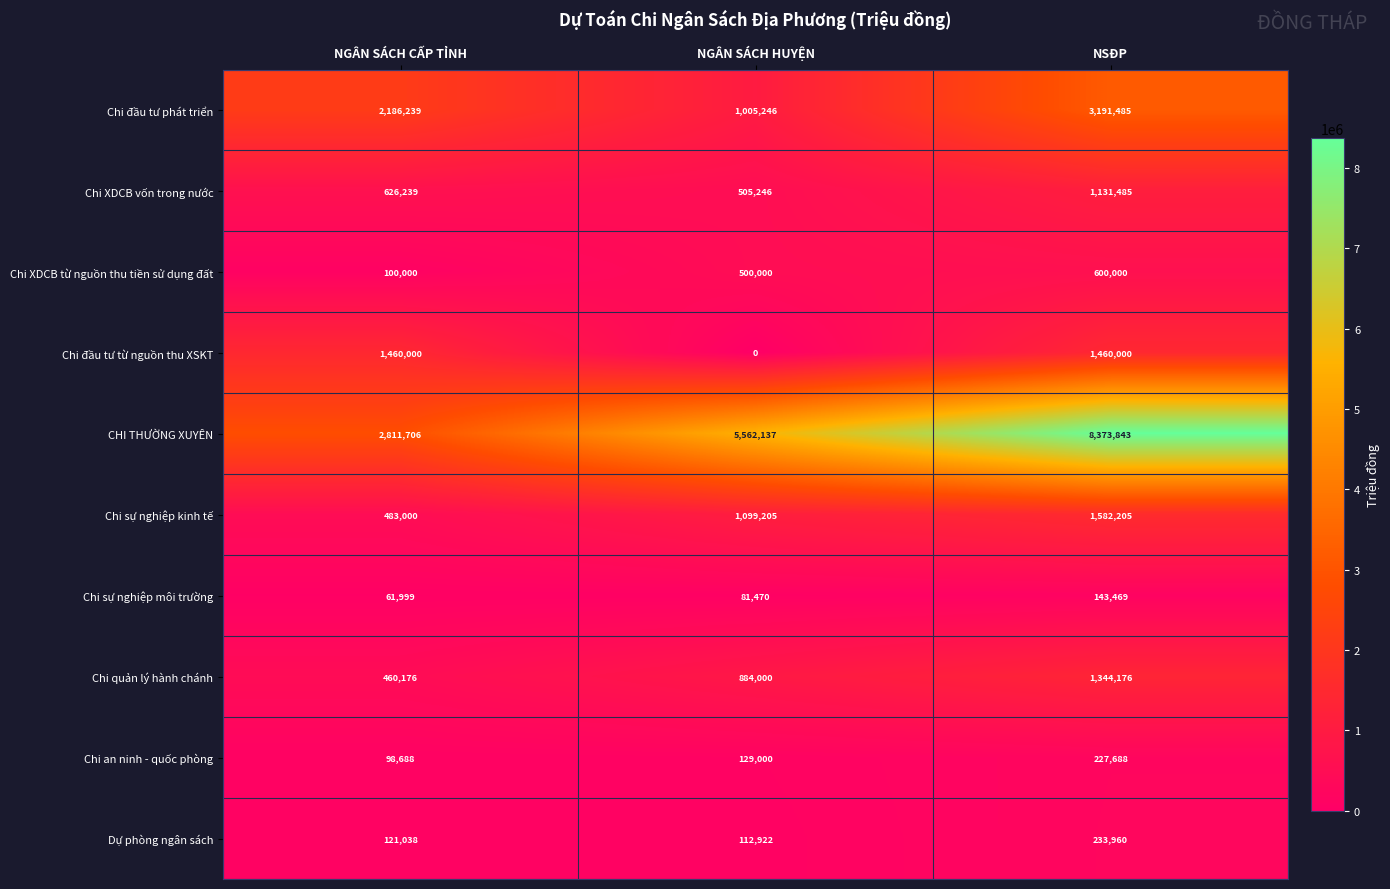

Reading right to left, list all the values displayed in this chart.

Chi đầu tư phát triển: NSĐP=3191485	NGÂN SÁCH HUYỆN=1005246	NGÂN SÁCH CẤP TỈNH=2186239
Chi XDCB vốn trong nước: NSĐP=1131485	NGÂN SÁCH HUYỆN=505246	NGÂN SÁCH CẤP TỈNH=626239
Chi XDCB từ nguồn thu tiền sử dụng đất: NSĐP=600000	NGÂN SÁCH HUYỆN=500000	NGÂN SÁCH CẤP TỈNH=100000
Chi đầu tư từ nguồn thu XSKT: NSĐP=1460000	NGÂN SÁCH HUYỆN=0	NGÂN SÁCH CẤP TỈNH=1460000
CHI THƯỜNG XUYÊN: NSĐP=8373843	NGÂN SÁCH HUYỆN=5562137	NGÂN SÁCH CẤP TỈNH=2811706
Chi sự nghiệp kinh tế: NSĐP=1582205	NGÂN SÁCH HUYỆN=1099205	NGÂN SÁCH CẤP TỈNH=483000
Chi sự nghiệp môi trường: NSĐP=143469	NGÂN SÁCH HUYỆN=81470	NGÂN SÁCH CẤP TỈNH=61999
Chi quản lý hành chánh: NSĐP=1344176	NGÂN SÁCH HUYỆN=884000	NGÂN SÁCH CẤP TỈNH=460176
Chi an ninh - quốc phòng: NSĐP=227688	NGÂN SÁCH HUYỆN=129000	NGÂN SÁCH CẤP TỈNH=98688
Dự phòng ngân sách: NSĐP=233960	NGÂN SÁCH HUYỆN=112922	NGÂN SÁCH CẤP TỈNH=121038